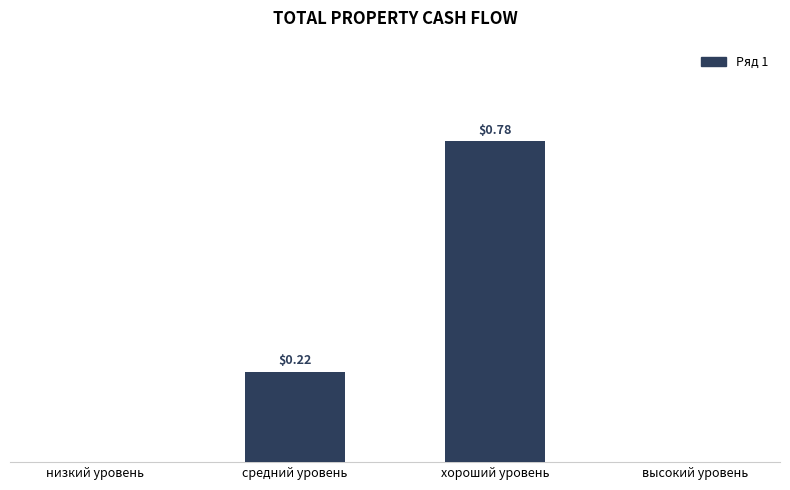

Which category has the highest value across all series?

хороший уровень